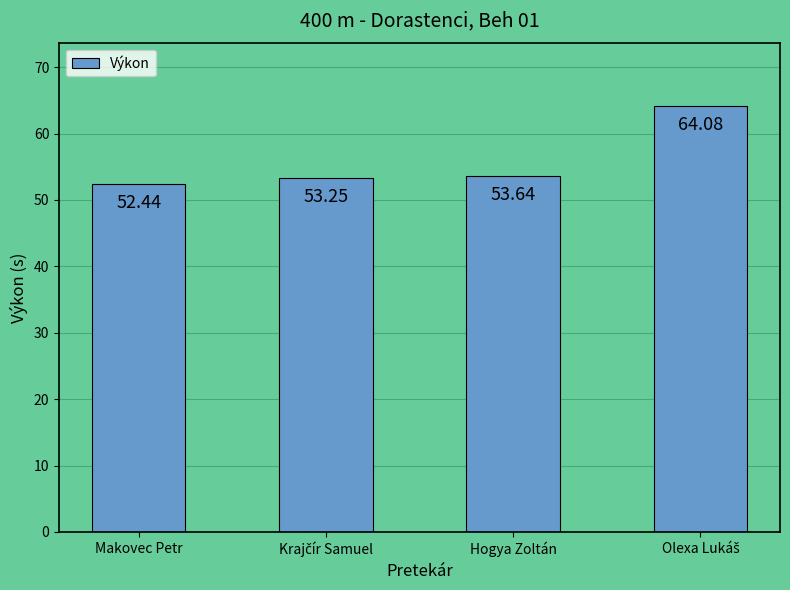

What is the difference between the maximum and second lowest values?

10.8